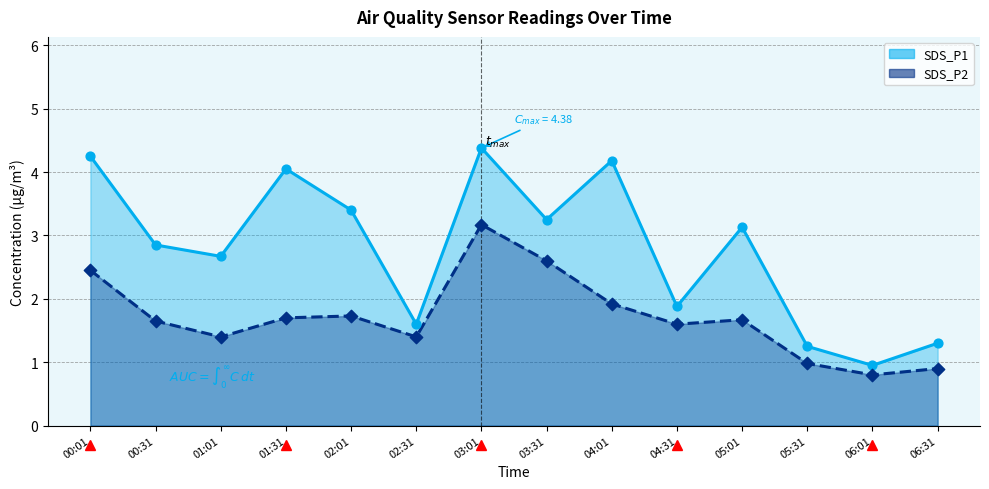

At how many categories does at least one series exceed 3?

7